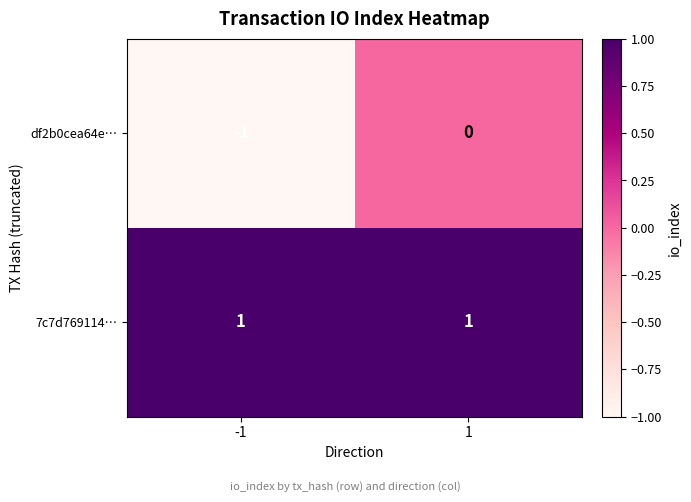

Rank the series by their maximum value, from lowest to highest.

df2b0cea64e…, 7c7d769114…